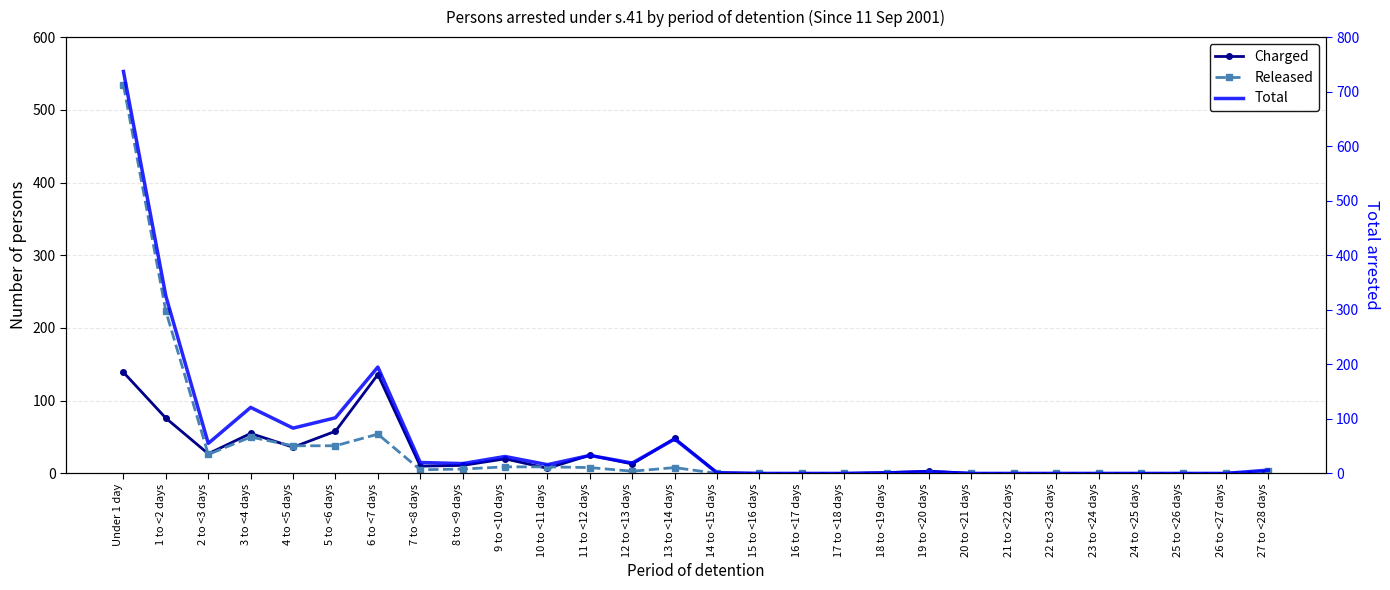

In Charged, how many points are lower than both neighbors (excluding endpoints)?

5